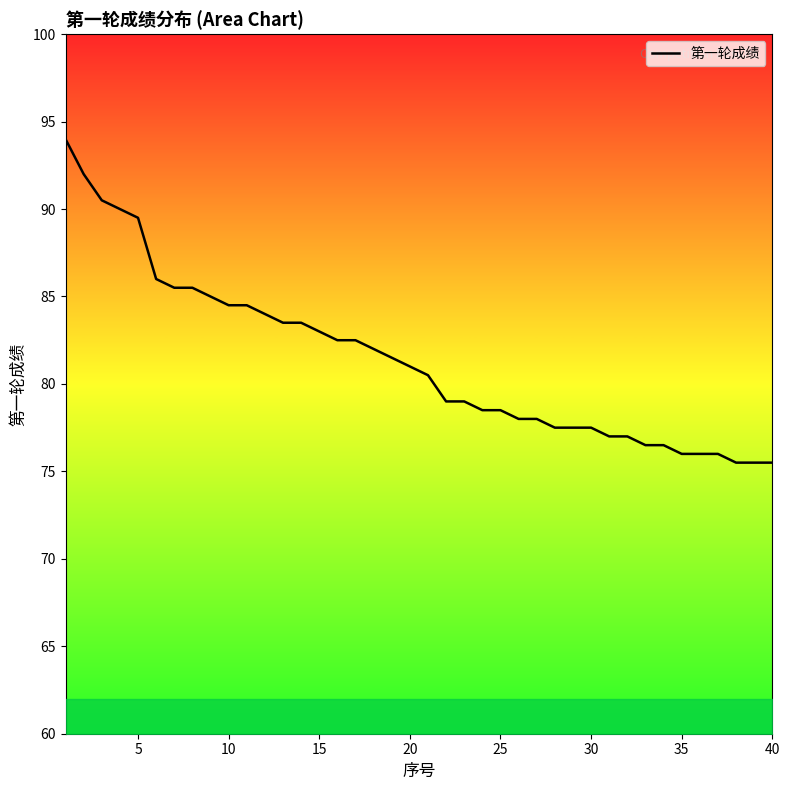

Reading right to left, what are all the values shown in this chart?

75.5	75.5	75.5	76.0	76.0	76.0	76.5	76.5	77.0	77.0	77.5	77.5	77.5	78.0	78.0	78.5	78.5	79.0	79.0	80.5	81.0	81.5	82.0	82.5	82.5	83.0	83.5	83.5	84.0	84.5	84.5	85.0	85.5	85.5	86.0	89.5	90.0	90.5	92.0	94.0